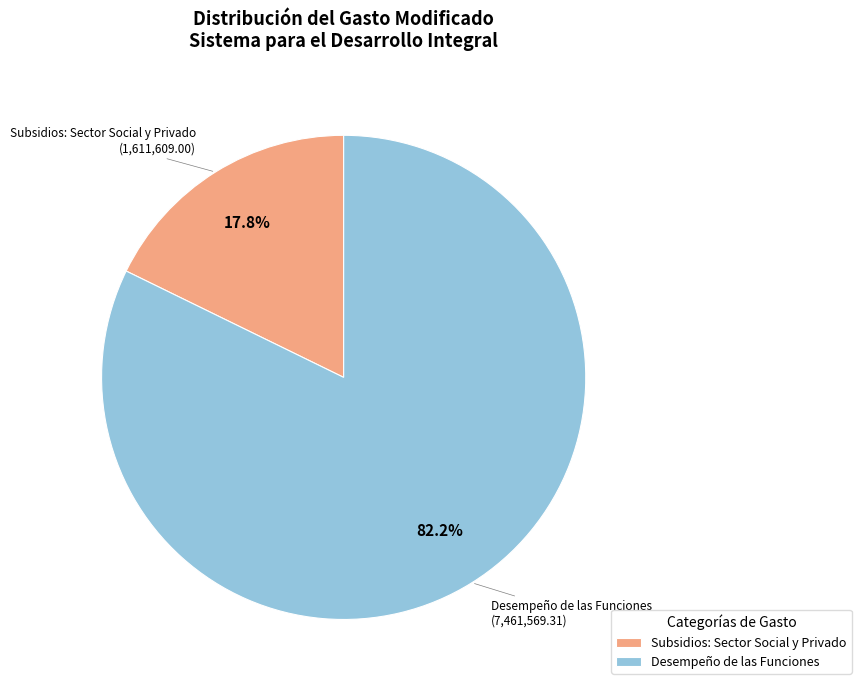

What is the majority slice?

Desempeño de las Funciones